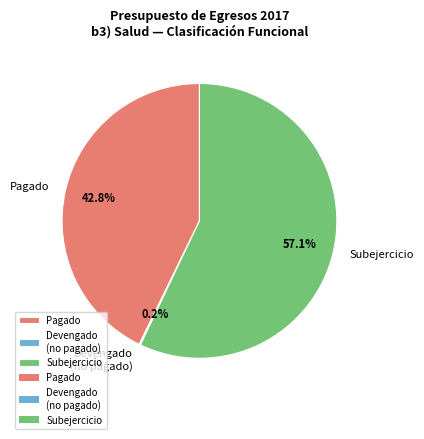

Which slice is the largest?

Subejercicio